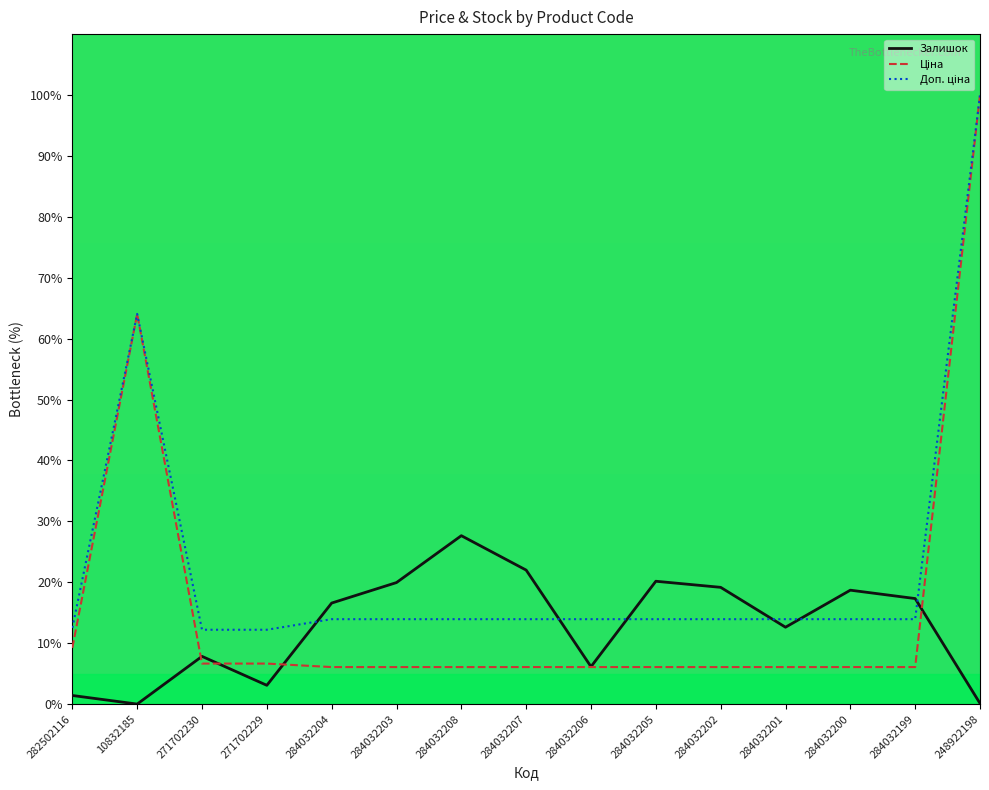

Is it true that Залишок equals 20.2 at 284032205?

True